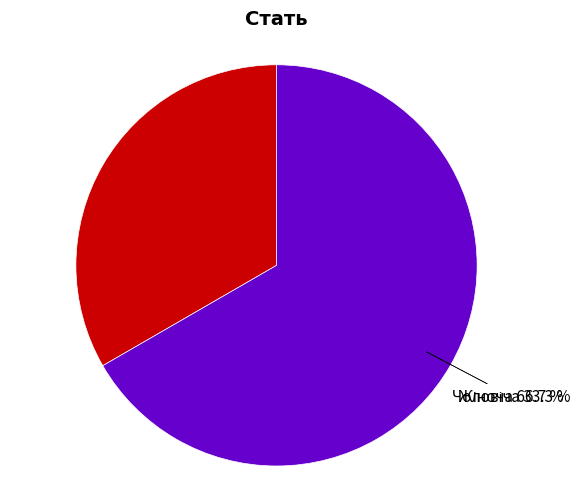

Is it true that Жіноча is 52% of the pie?

False